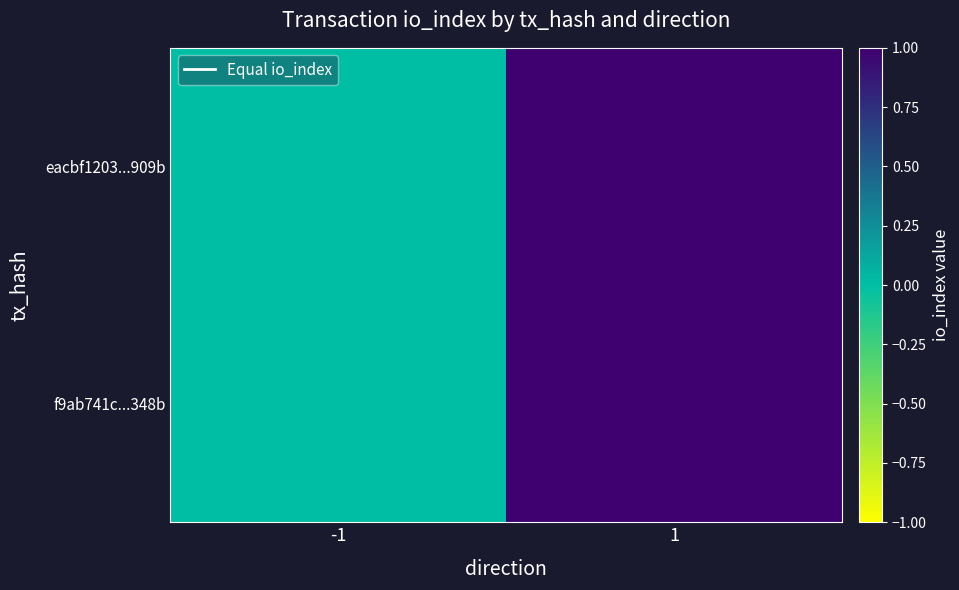

How many distinct data groups are displayed?

2